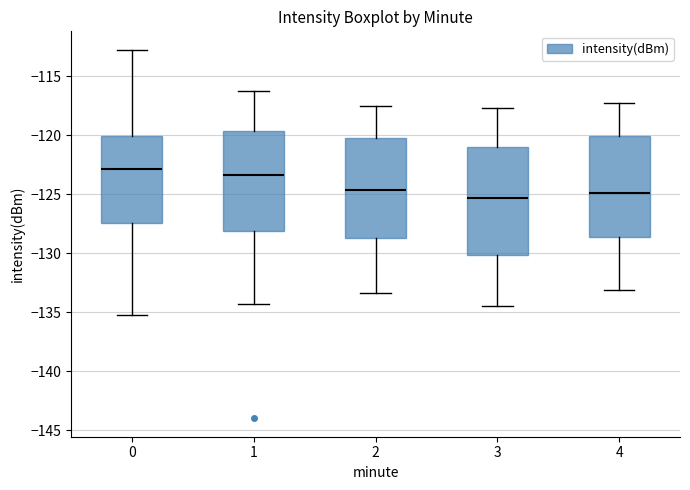

Where does the lower whisker of the box at x = 3 end on the y-axis? The values are not printed on the chart, so give them approximately, as read against the axis.

-134.5